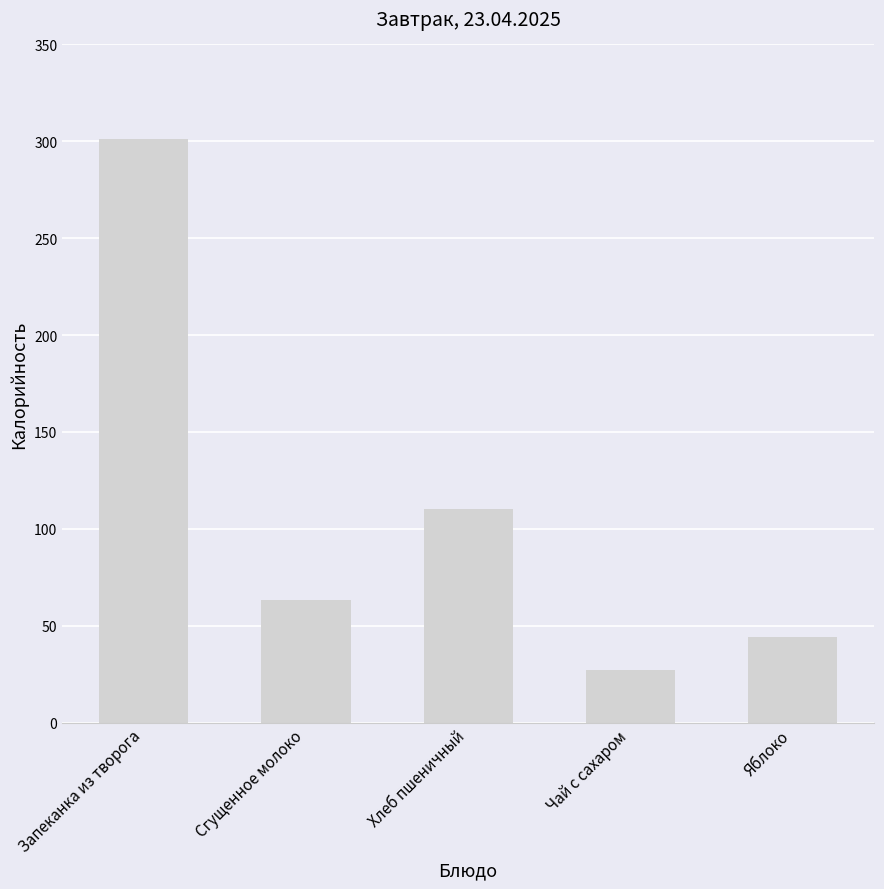

At which label does the data first exceed 63?

Запеканка из творога